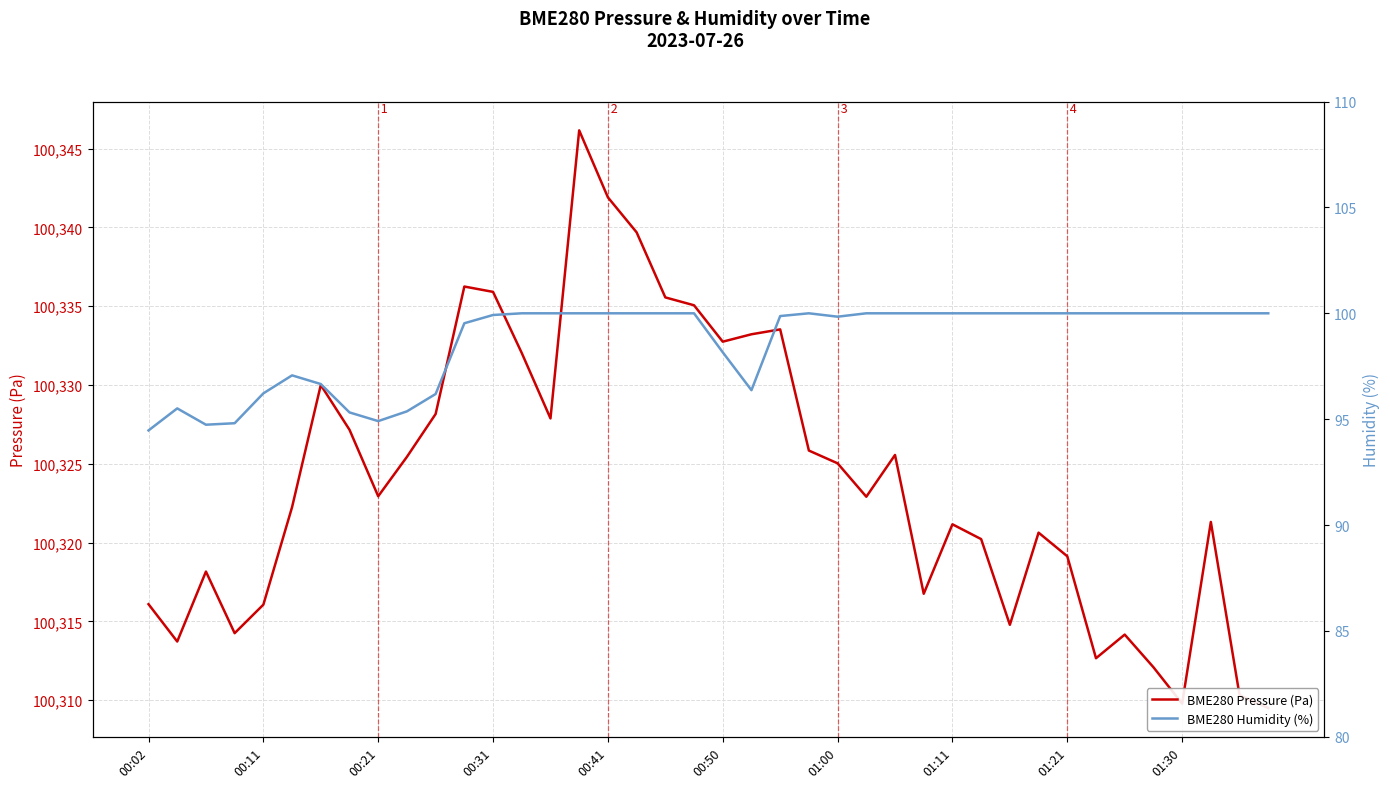

Is it true that BME280 Humidity (%) equals 49.4 at 01:11?

False